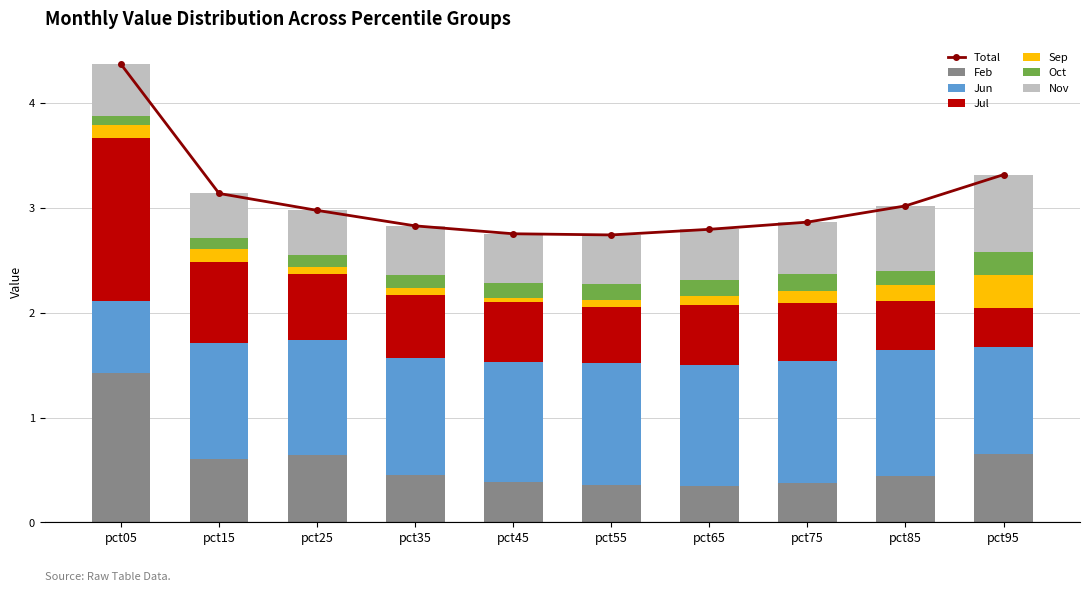

Between pct65 and pct55, which is larger?

pct55